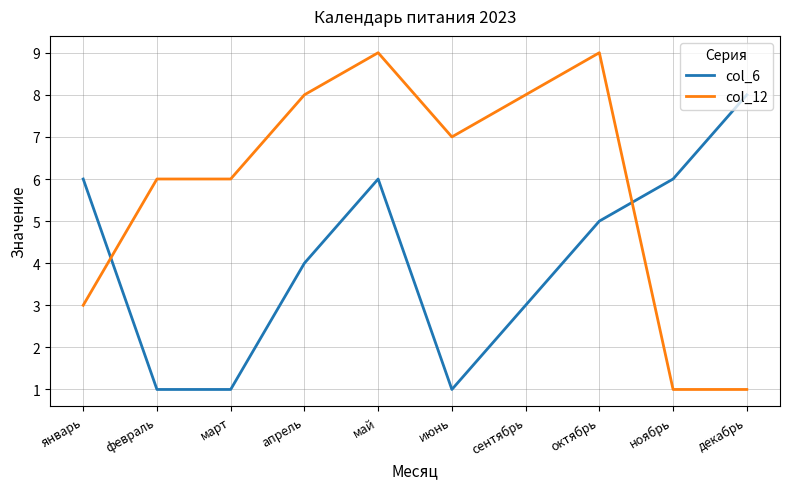

True or false: col_12 has a value of 10 at февраль.

False